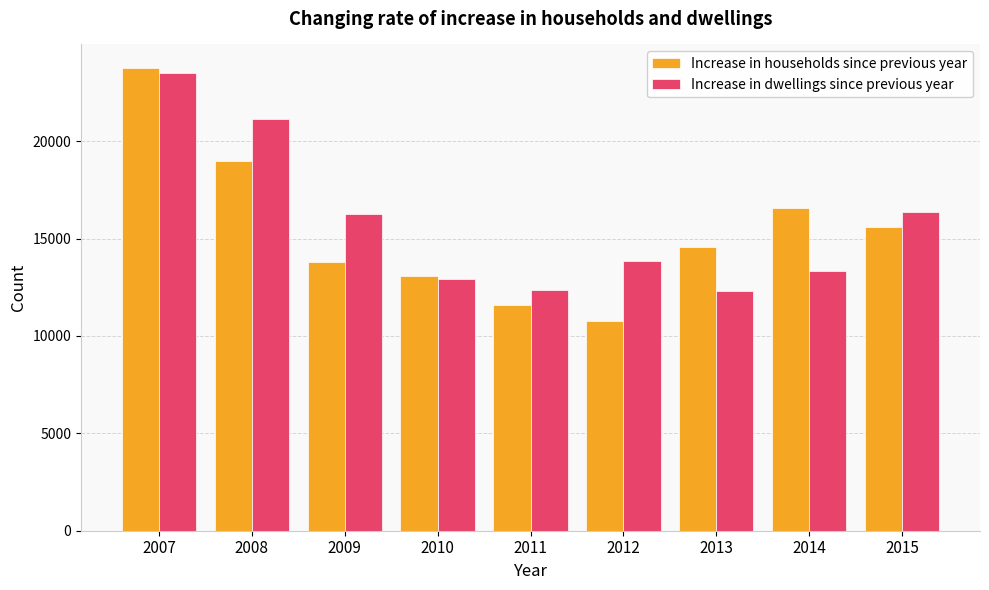

Is it true that Increase in households since previous year equals 6318.5 at 2015?

False